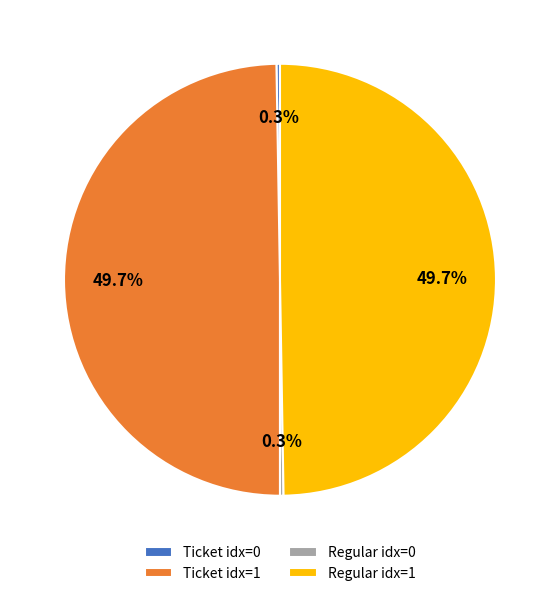

Do Regular idx=1 and Ticket idx=1 together represent more than half of the pie?

Yes